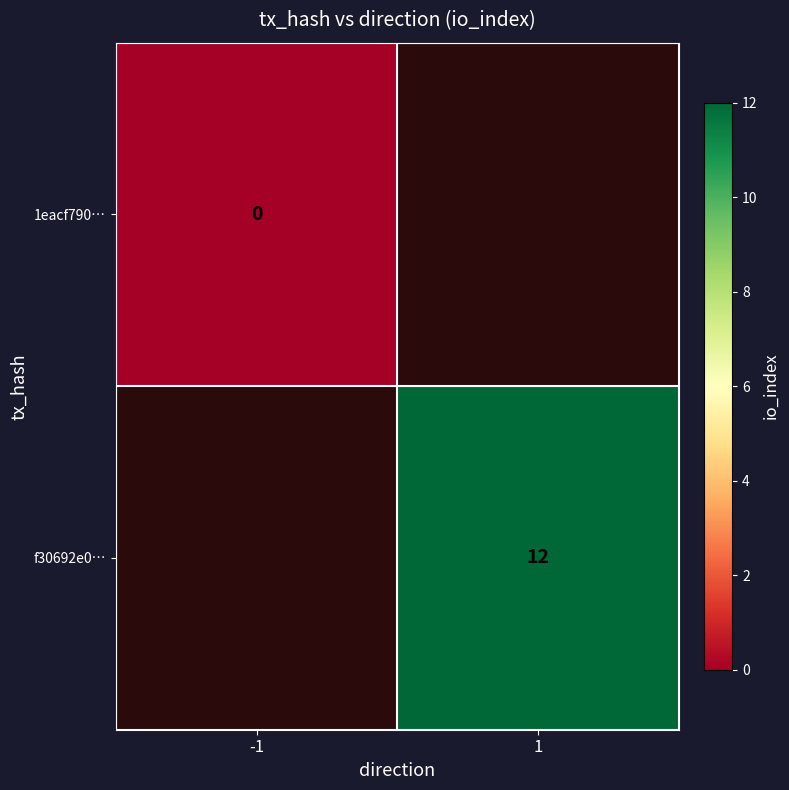

True or false: f30692e0… has a value of 6 at 1.

False